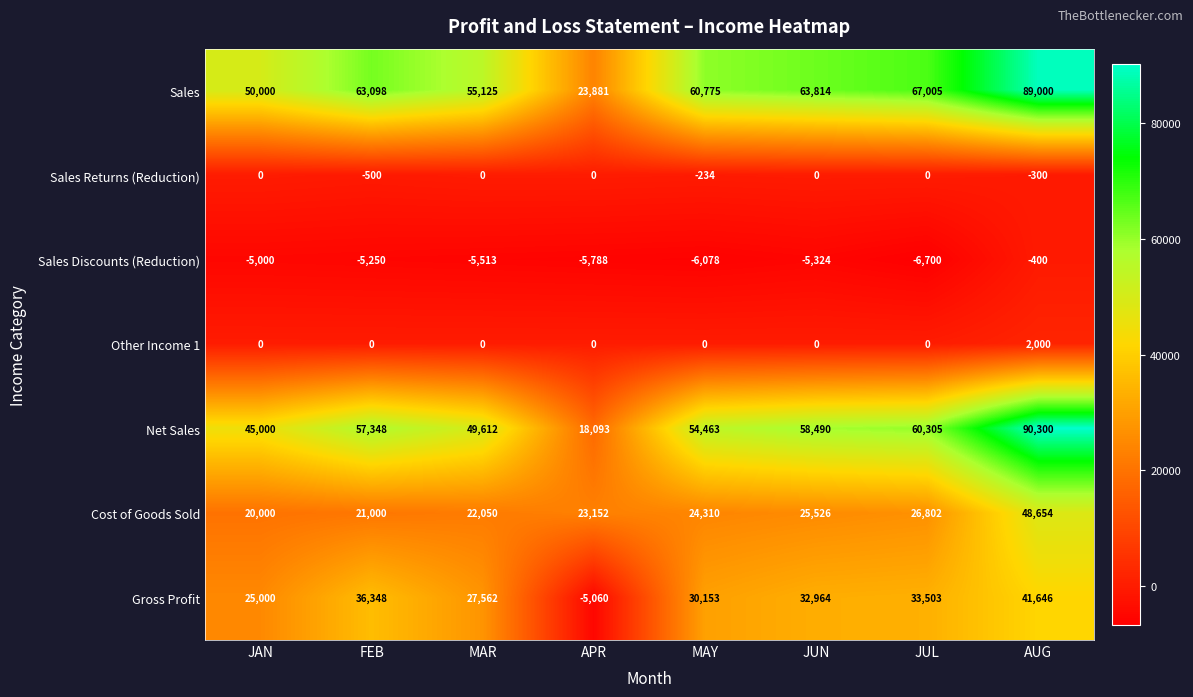

How many values in the Other Income 1 series exceed 0?

1